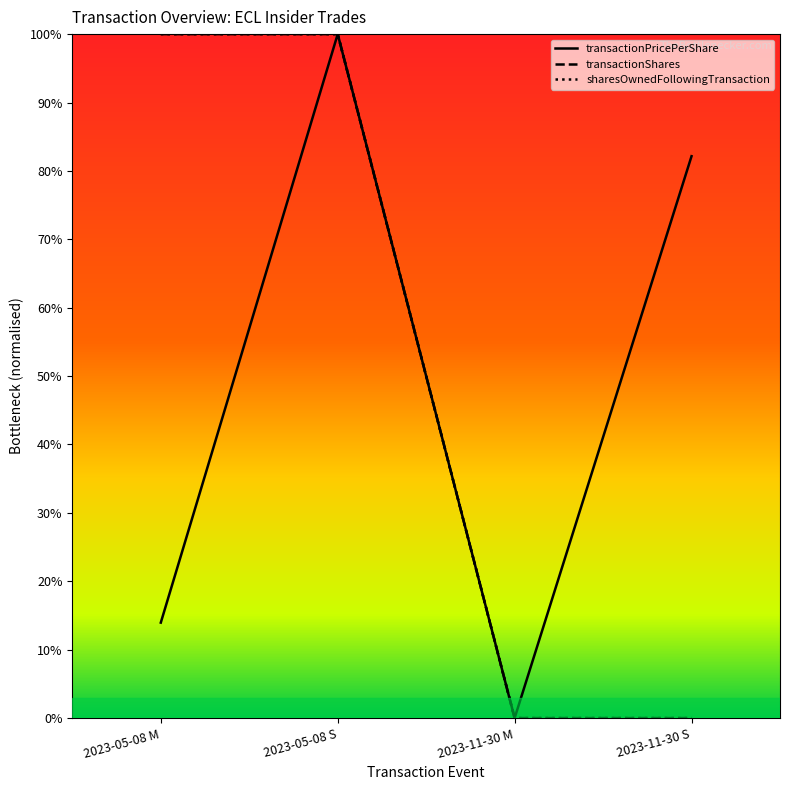

Which series changed the most between 2023-05-08 M and 2023-05-08 S?

transactionPricePerShare